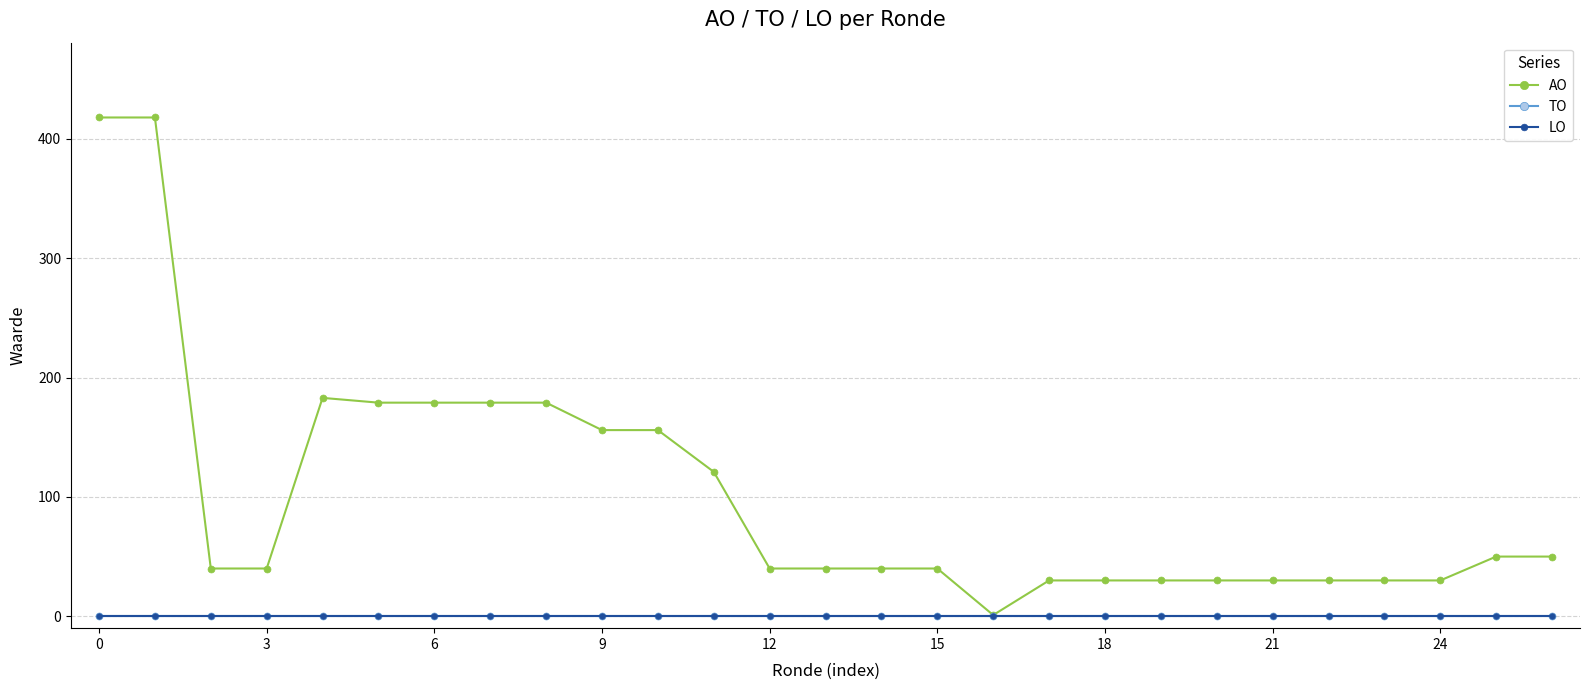

Rank the series by their maximum value, from highest to lowest.

AO, TO, LO